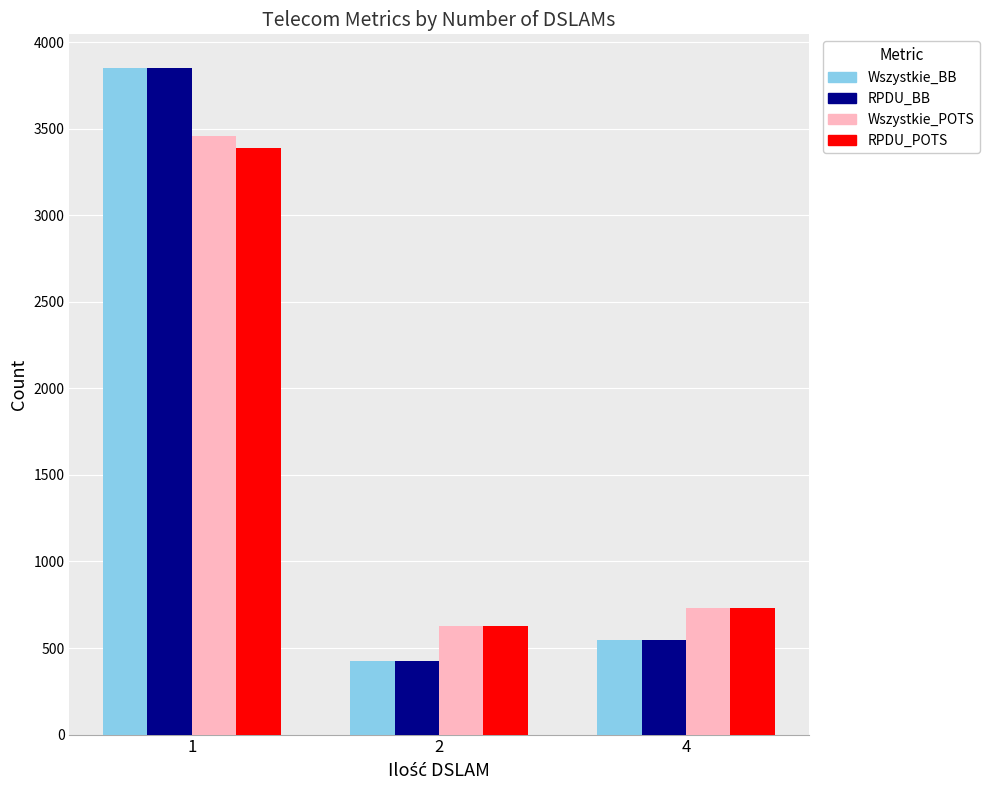

How many categories are shown in the chart?

3